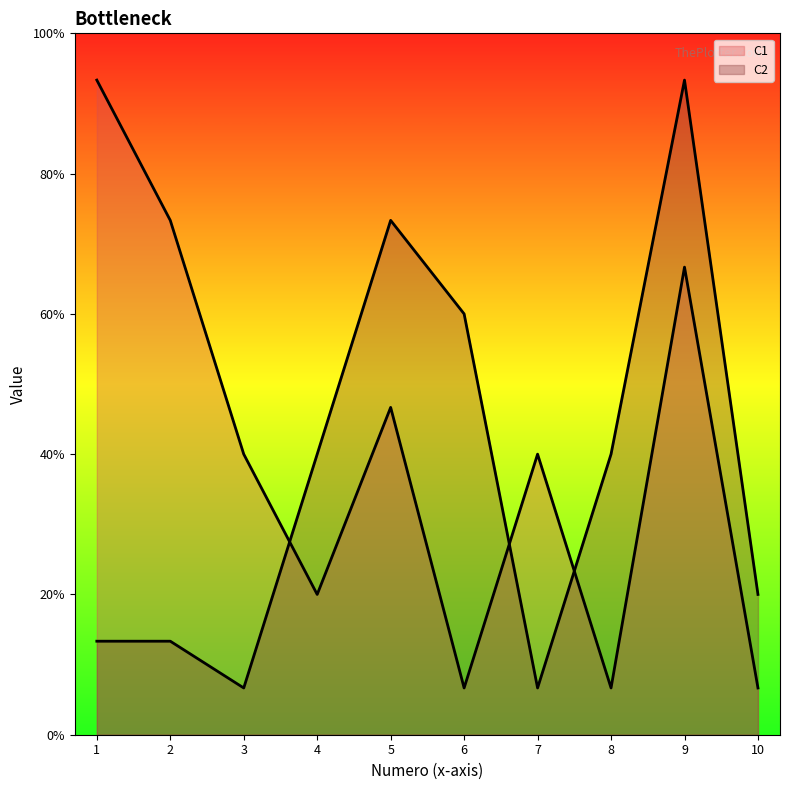

The value of C2 at 2 is 2. True or false?

True